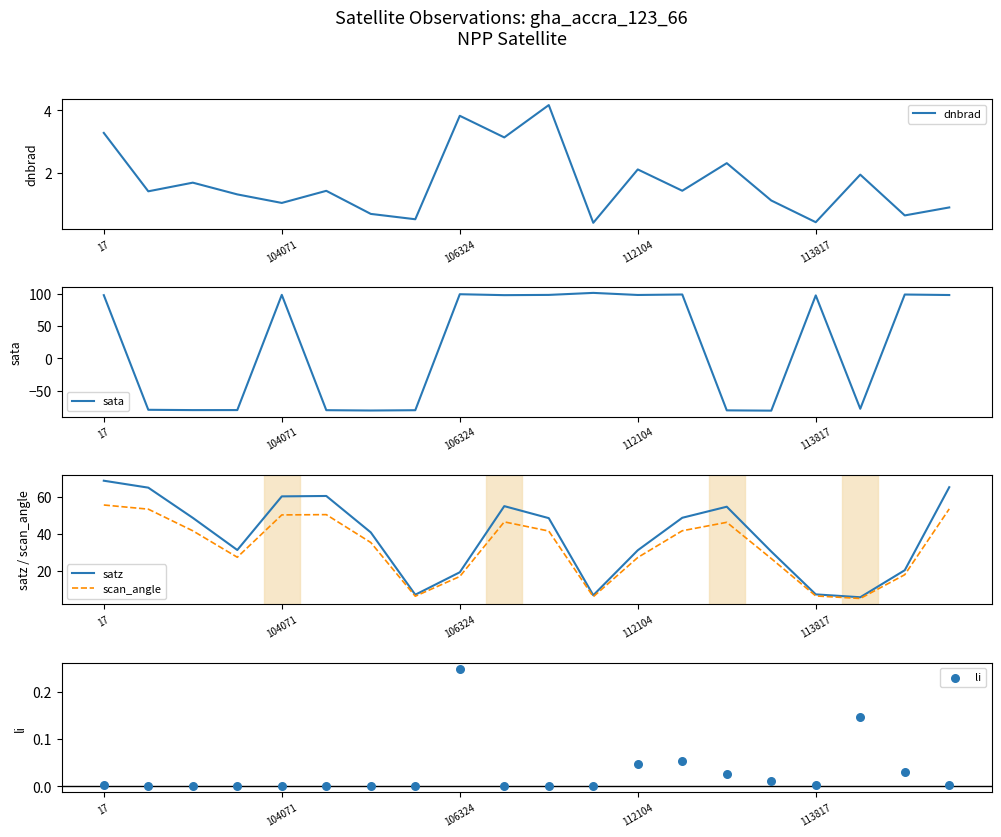

Which series contains the highest Y value?

sata